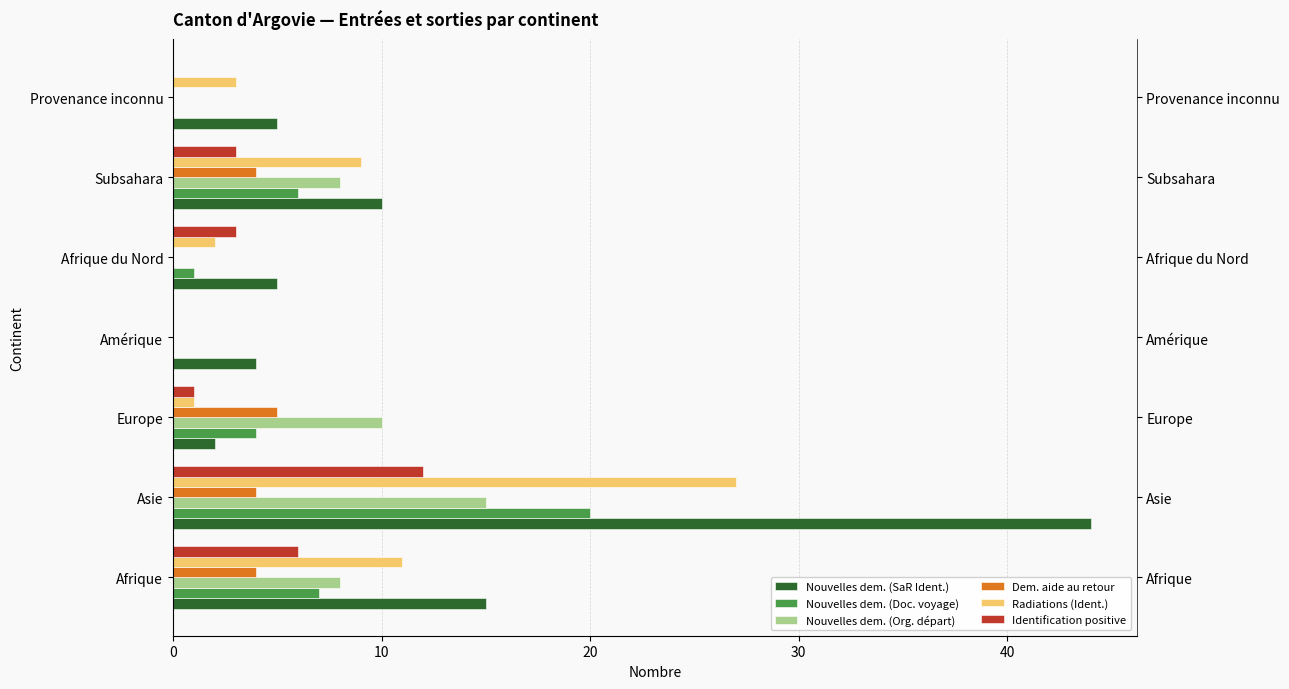

Rank the series by their maximum value, from highest to lowest.

Nouvelles dem. (SaR Ident.), Radiations (Ident.), Nouvelles dem. (Doc. voyage), Nouvelles dem. (Org. départ), Identification positive, Dem. aide au retour